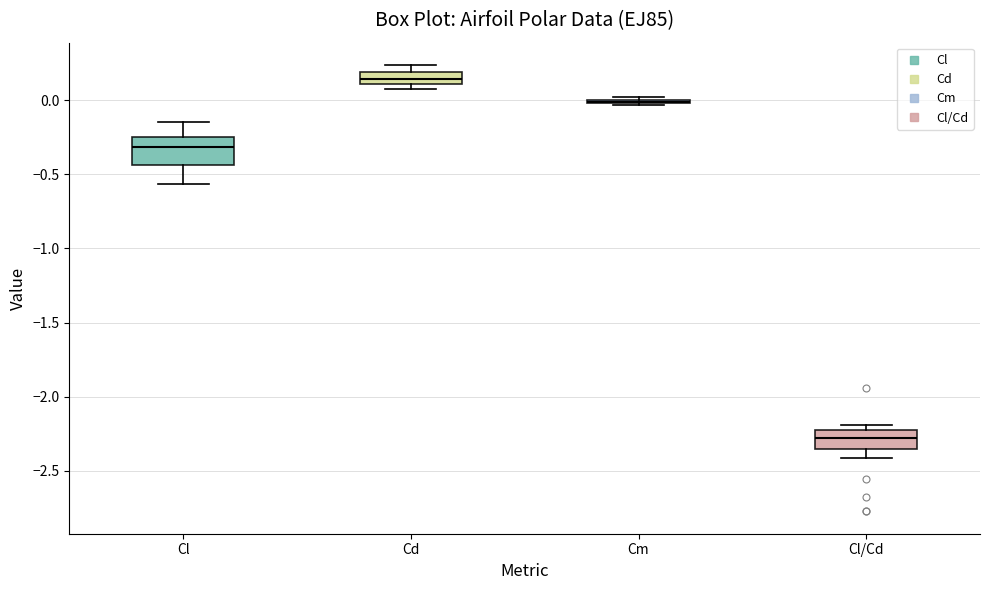

Reading left to right, transcribe this box plot: for each box, give where its median line is, the range the box spans, and where its two whiskers end, as read against the y-axis. The values are not printed on the chart, so give them approximately, as read against the axis.

Cl: median -0.30, box -0.45 to -0.25, whiskers -0.55 to -0.15
Cd: median 0.15, box 0.10 to 0.20, whiskers 0.10 (just below the box's lower edge) to 0.25
Cm: box collapsed to a line at 0.00, whiskers -0.05 to 0.00
Cl/Cd: median -2.30, box -2.35 to -2.25, whiskers -2.40 to -2.20